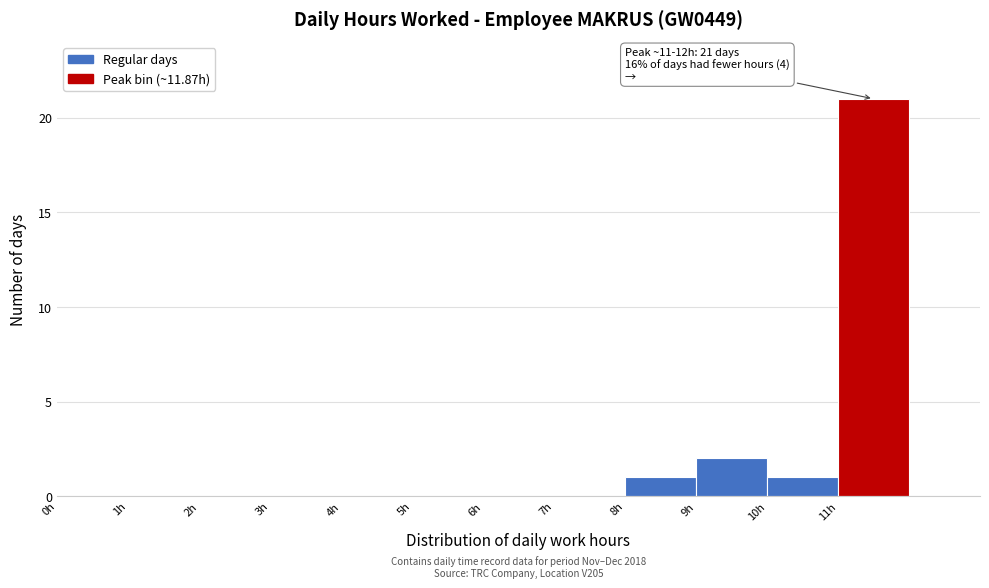

Which range on the x-axis has the tallest bar?

11 to 12